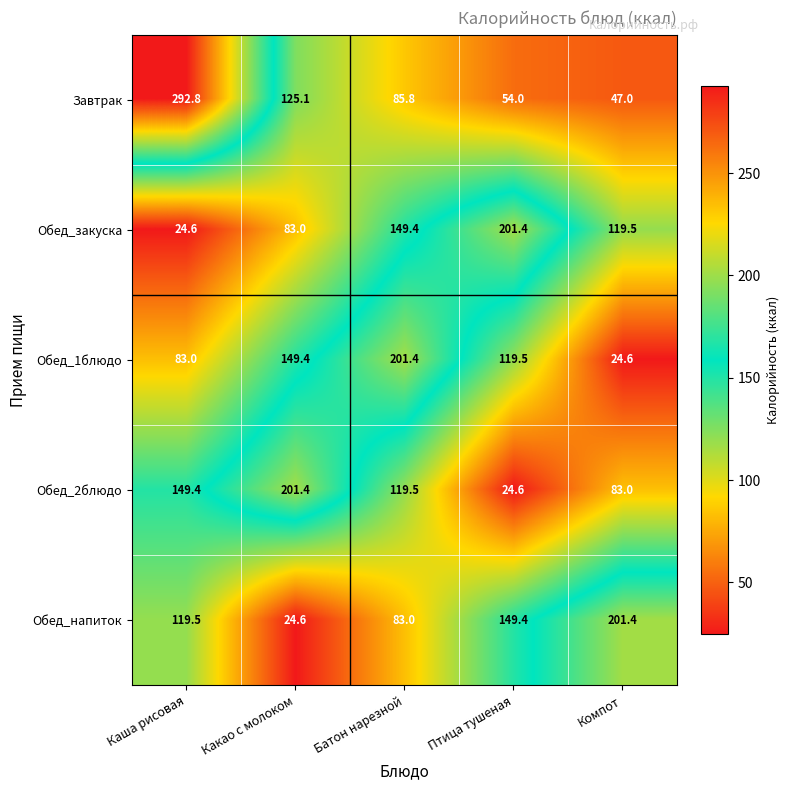

Count the number of categories in the chart.

5